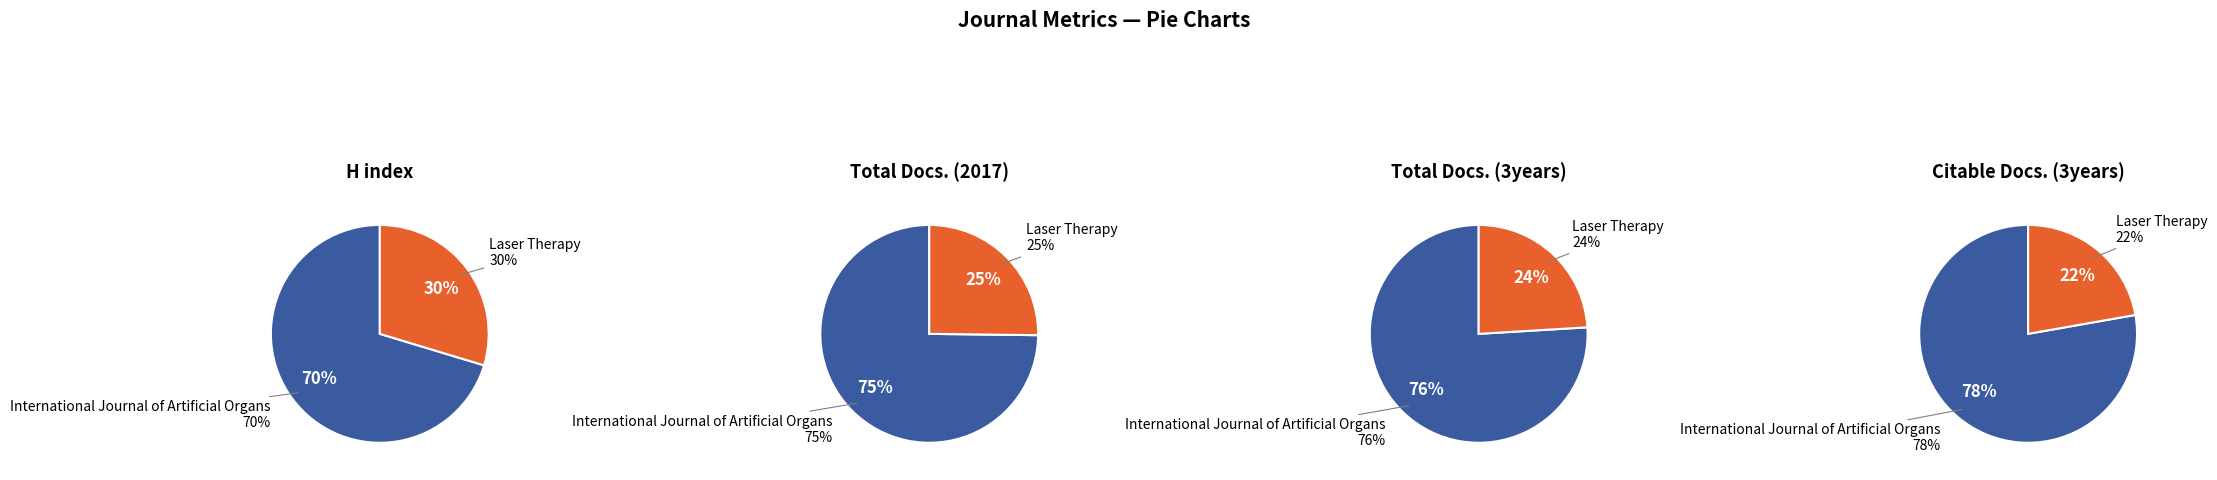

Rank the categories by Total Docs. (3years) value from lowest to highest.

Laser Therapy, International Journal of Artificial Organs